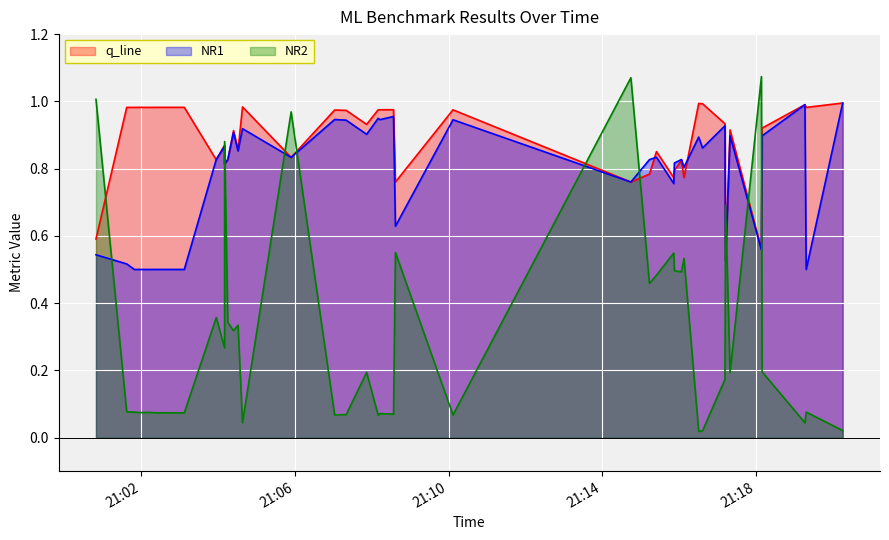

What is the greatest value displayed?

1.1